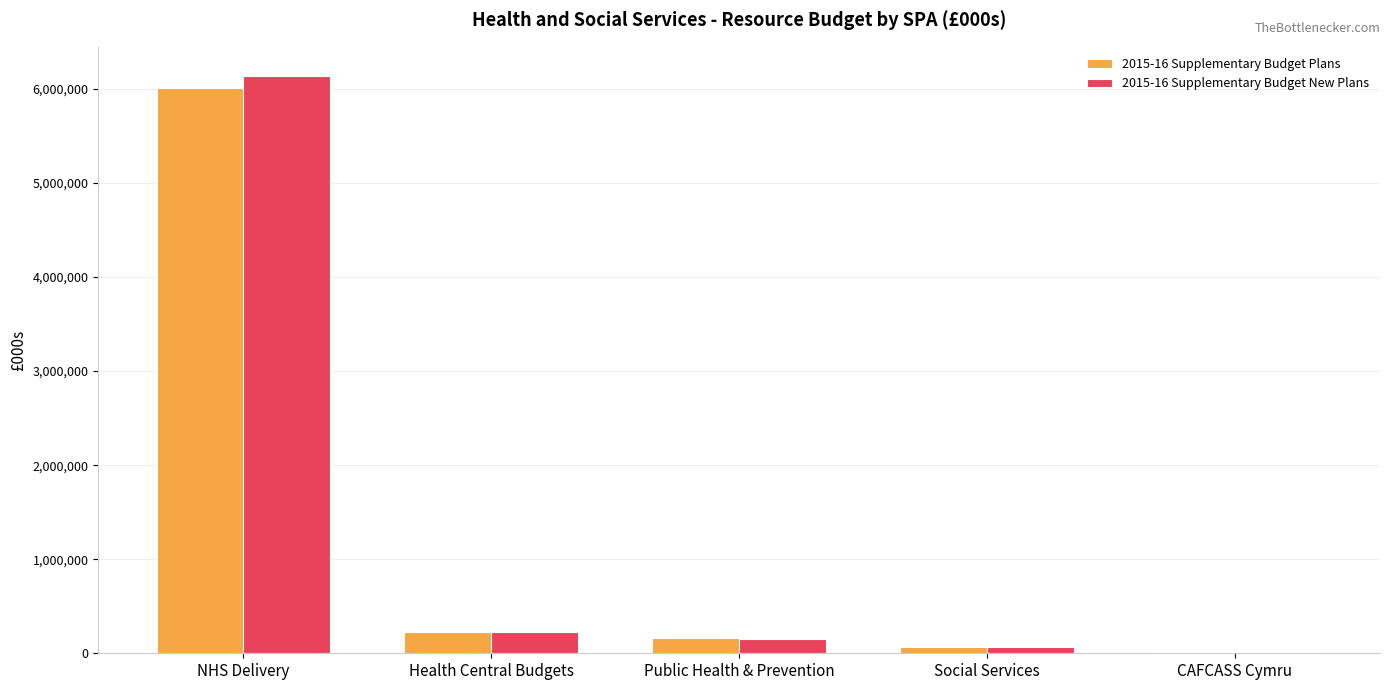

What is the total value across all series at Public Health & Prevention?

314790